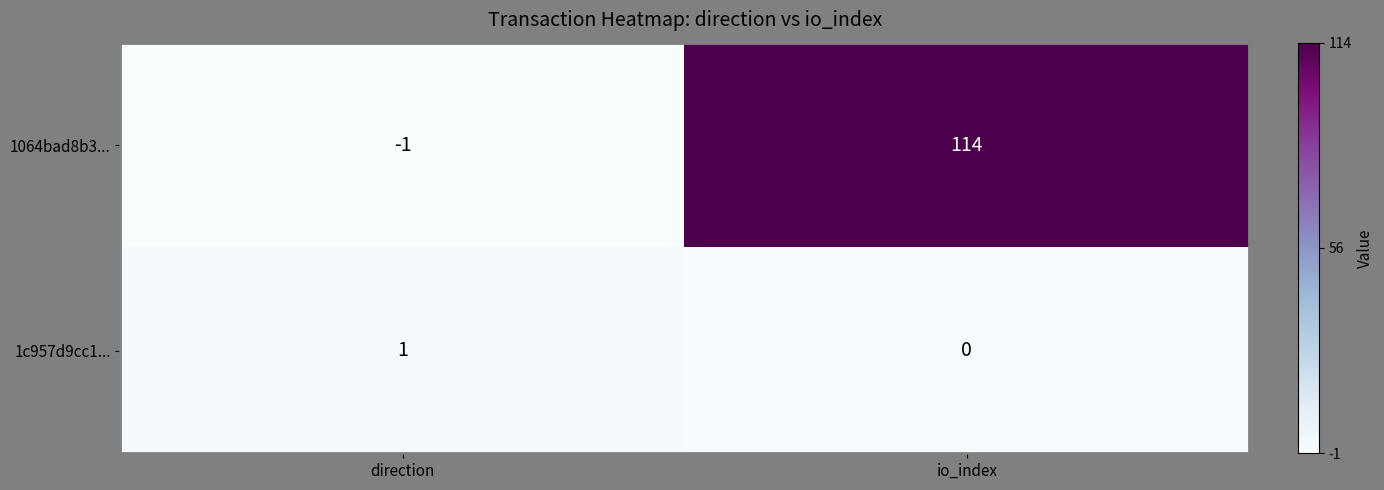

What is the total value across all series at io_index?

114